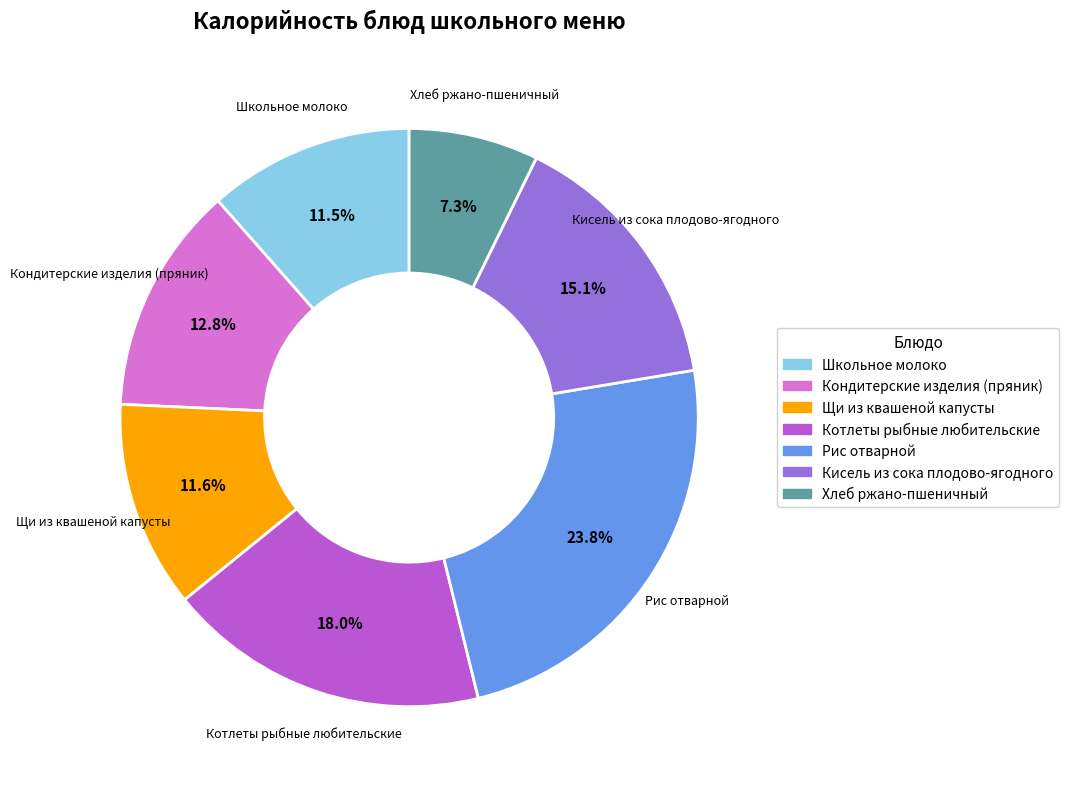

Which category has the biggest portion of the pie?

Рис отварной